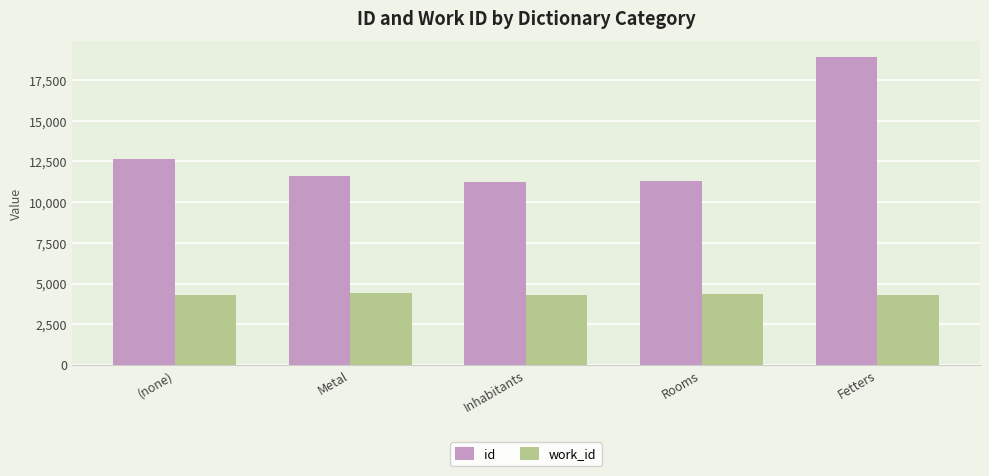

How many values in the id series are below 11594?

2